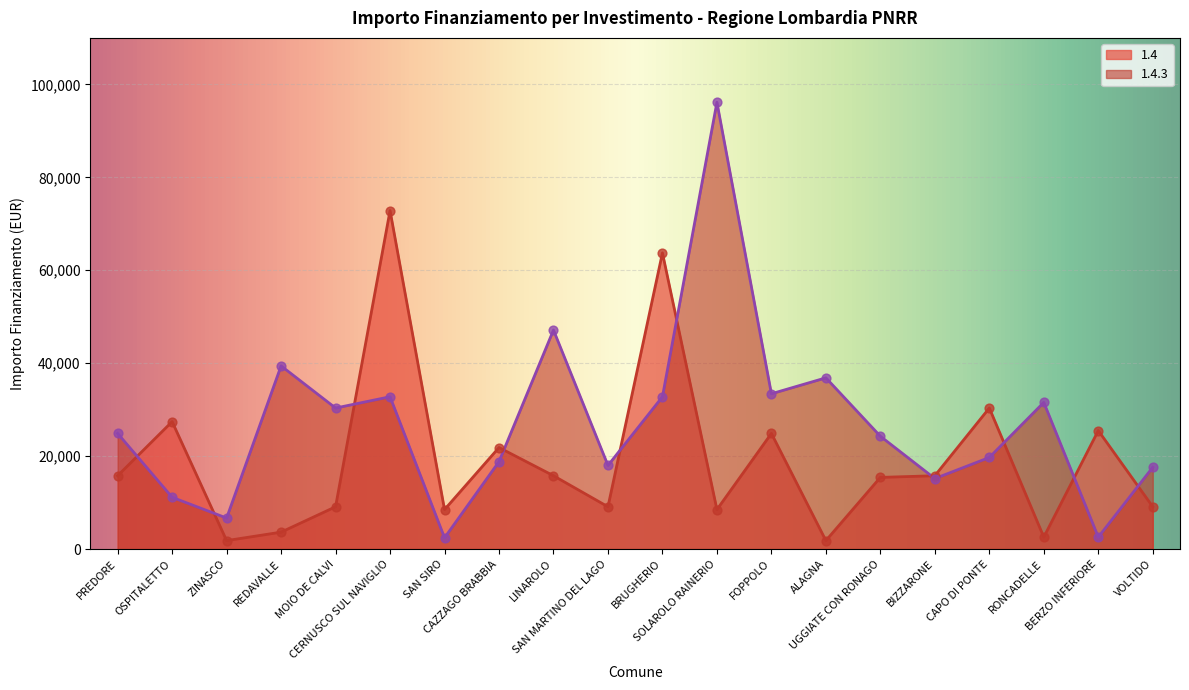

What are all the series names shown in the legend?

1.4, 1.4.3